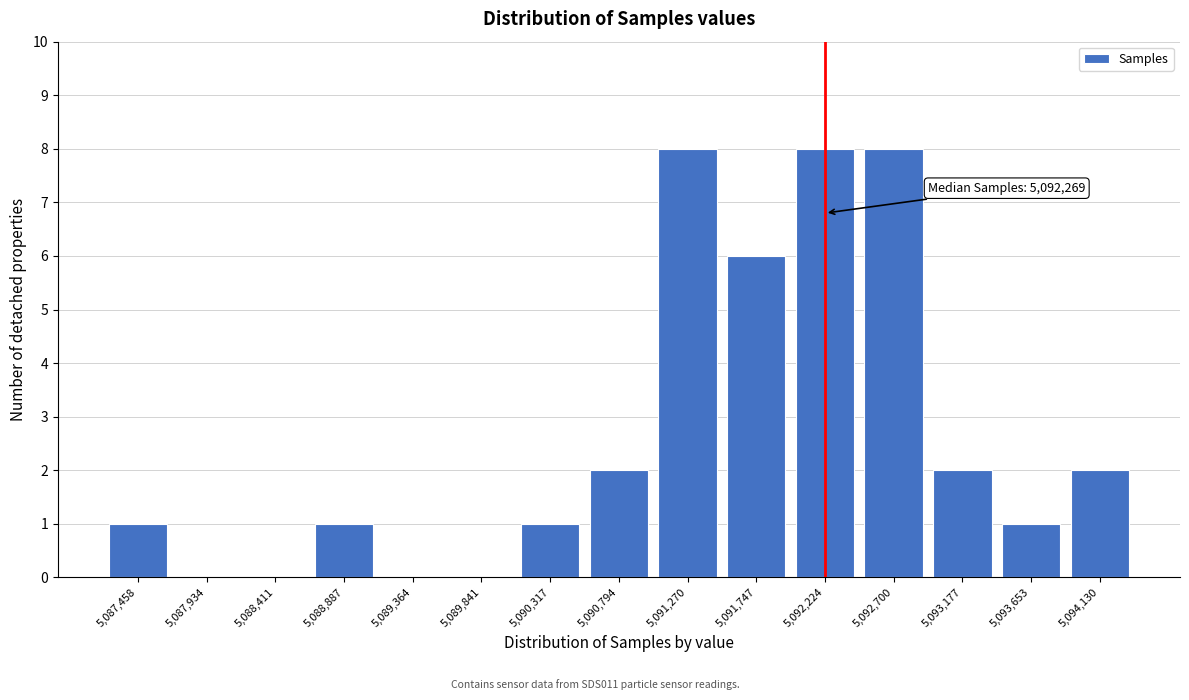

Reading right to left, transcribe all the data shown in this chart.

5,094,130=2	5,093,653=1	5,093,177=2	5,092,700=8	5,092,224=8	5,091,747=6	5,091,270=8	5,090,794=2	5,090,317=1	5,089,841=0	5,089,364=0	5,088,887=1	5,088,411=0	5,087,934=0	5,087,458=1